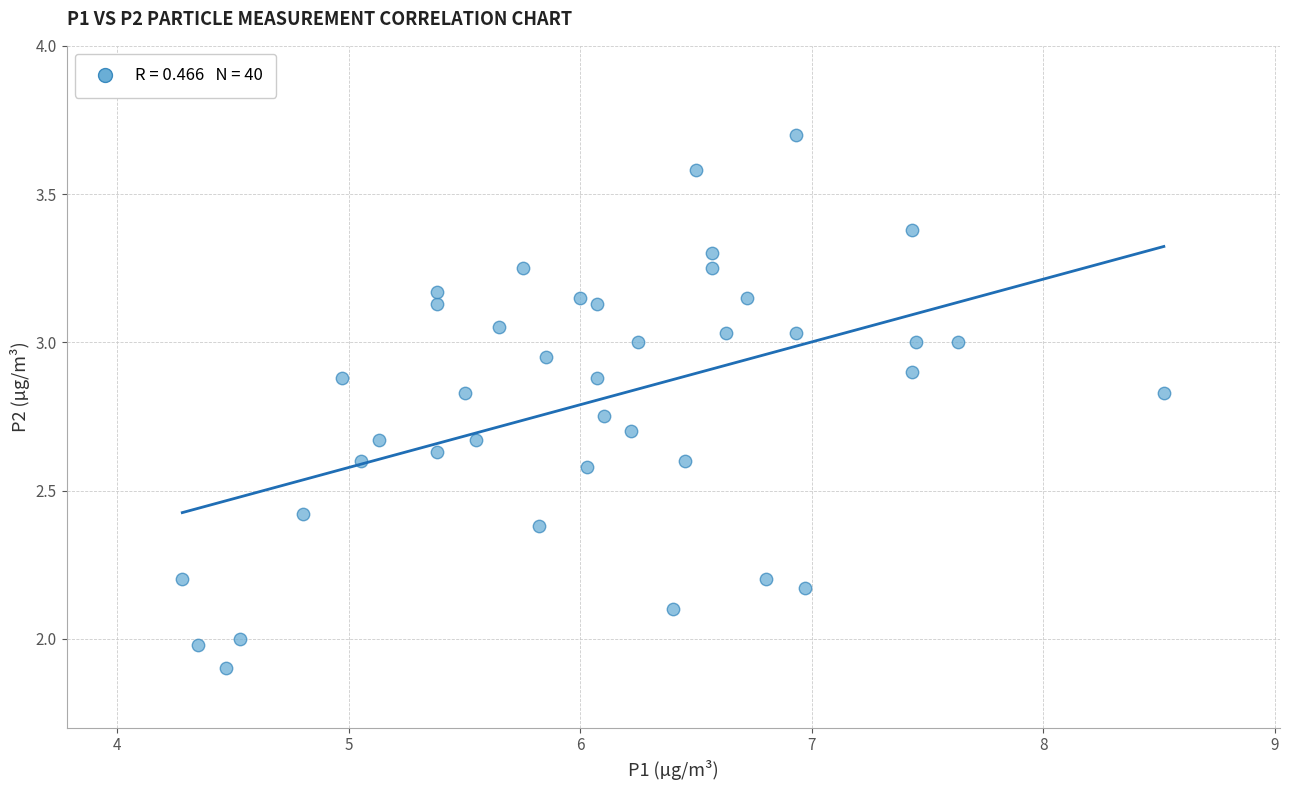

What is the range of Y values (max minus min)?

1.8